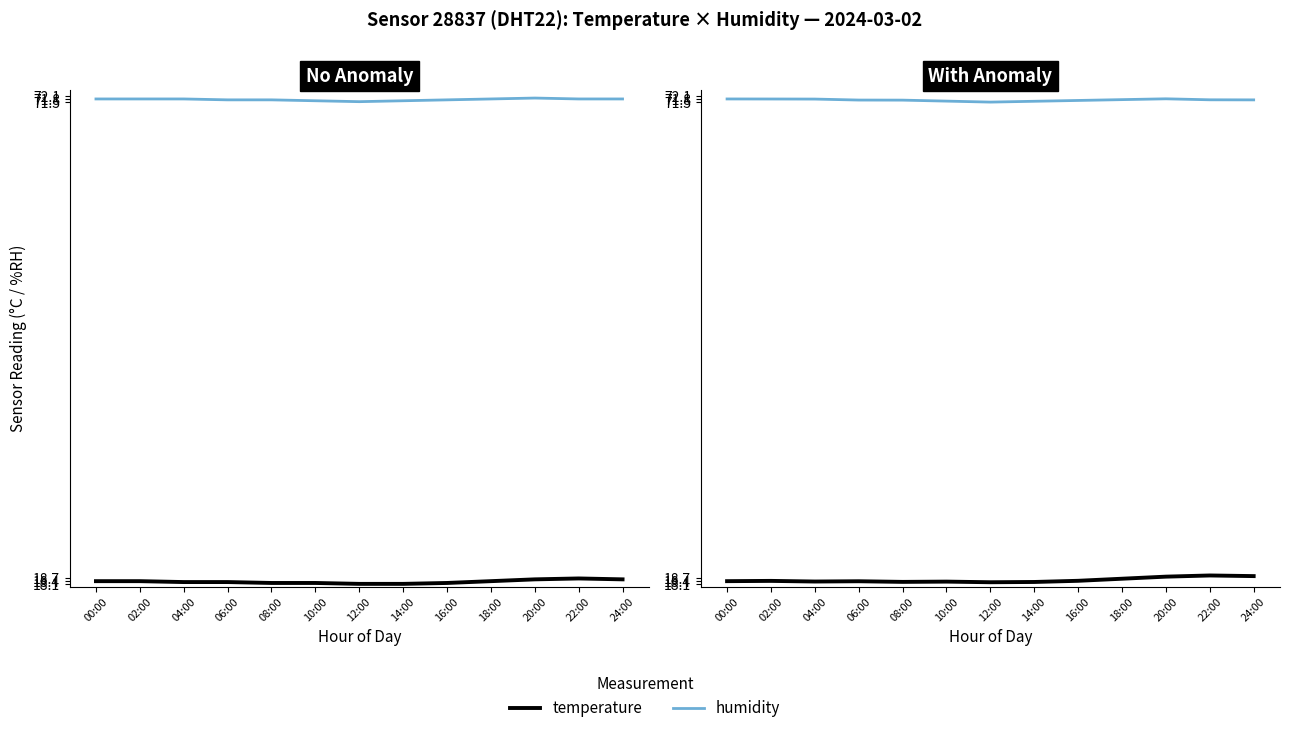

At which category is the sum across all series the highest?

22:00